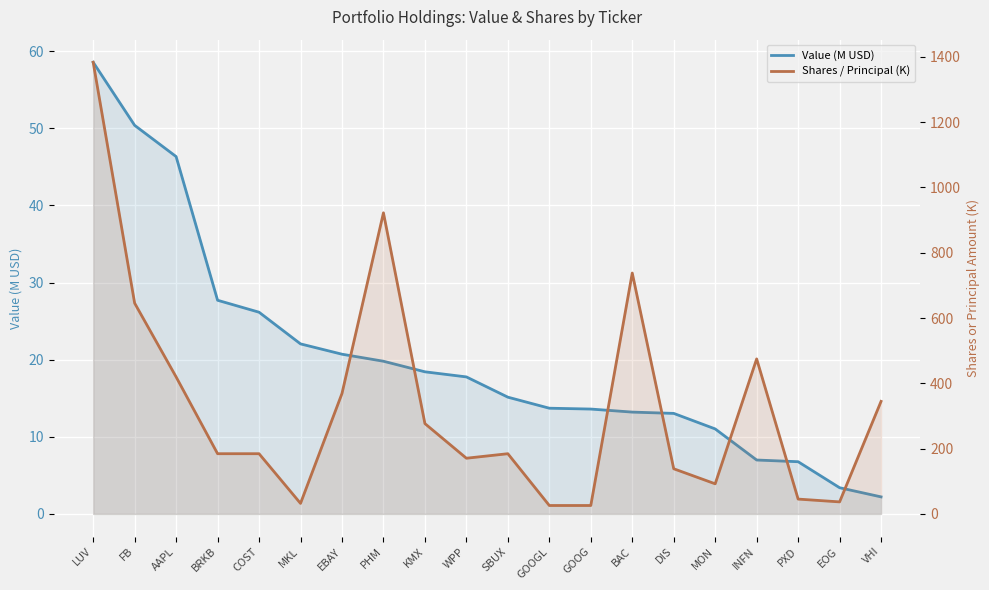

Which category has the highest value in the Value (M USD) series?

LUV